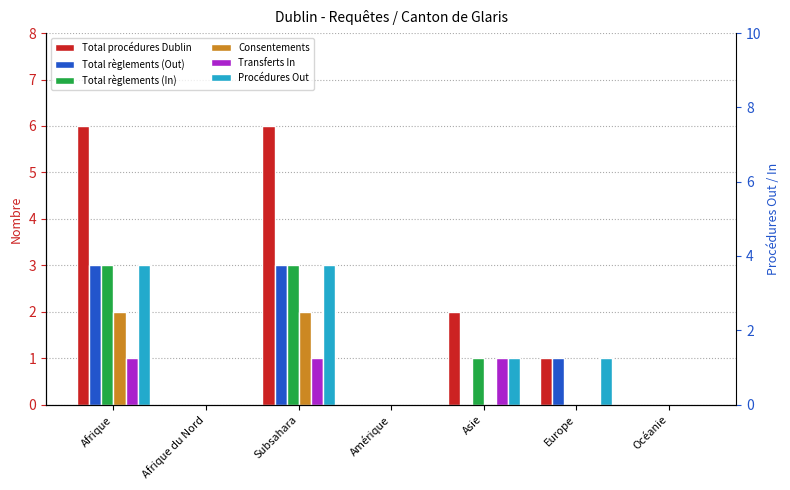

The value of Procédures Out at Afrique is 3. True or false?

True